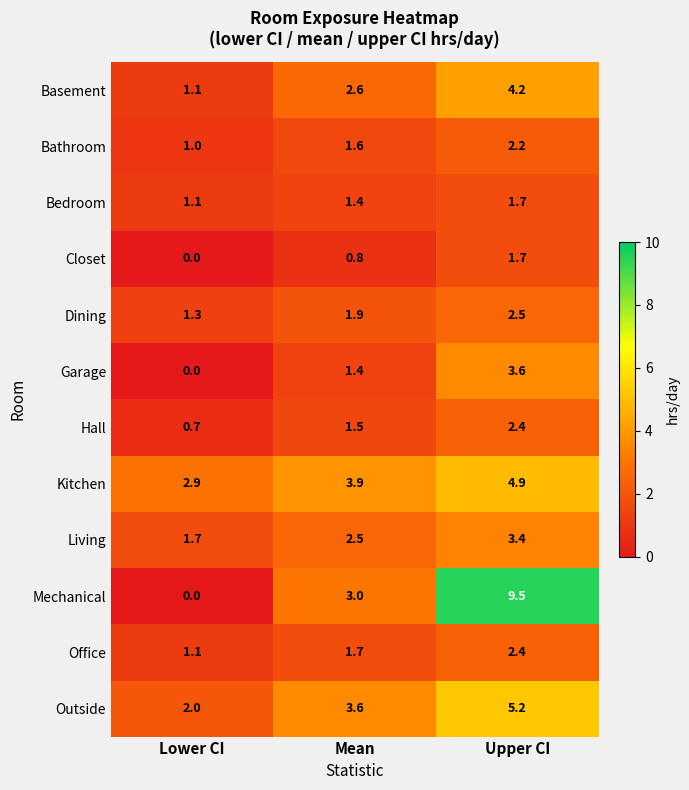

How many data points does each series have?

3